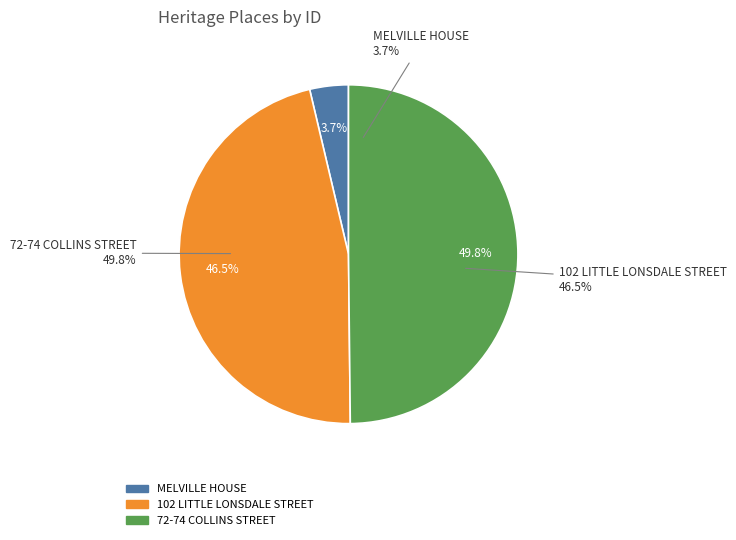

To the nearest percent, what is the difference between the largest and smallest slice percentages?

46%